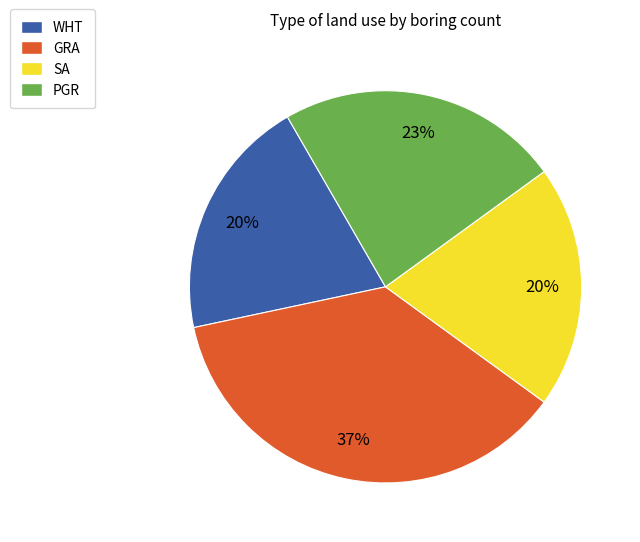

What percentage is the PGR slice, to the nearest percent?

23%